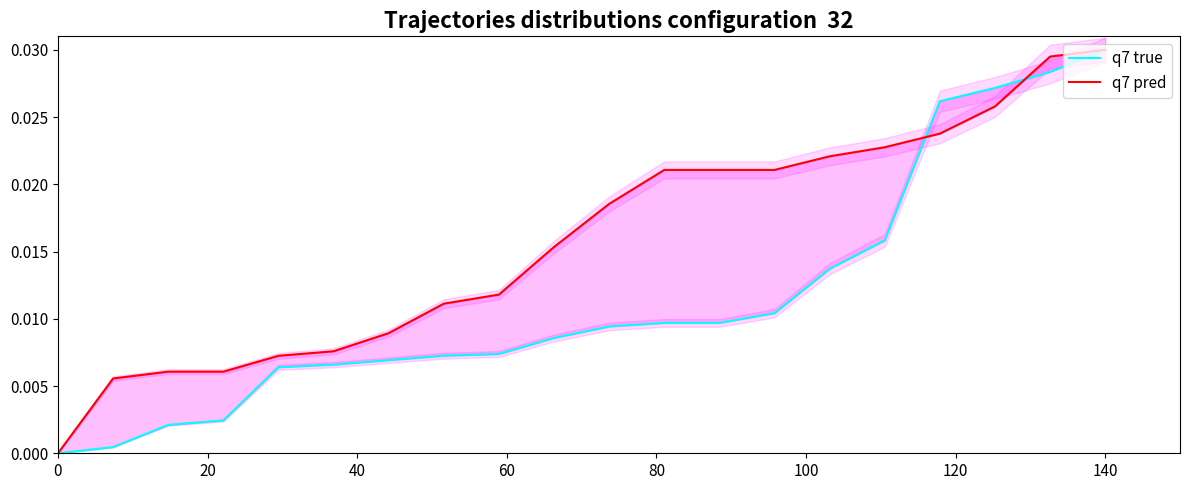

Rank the series by their maximum value, from highest to lowest.

q7 true, q7 pred